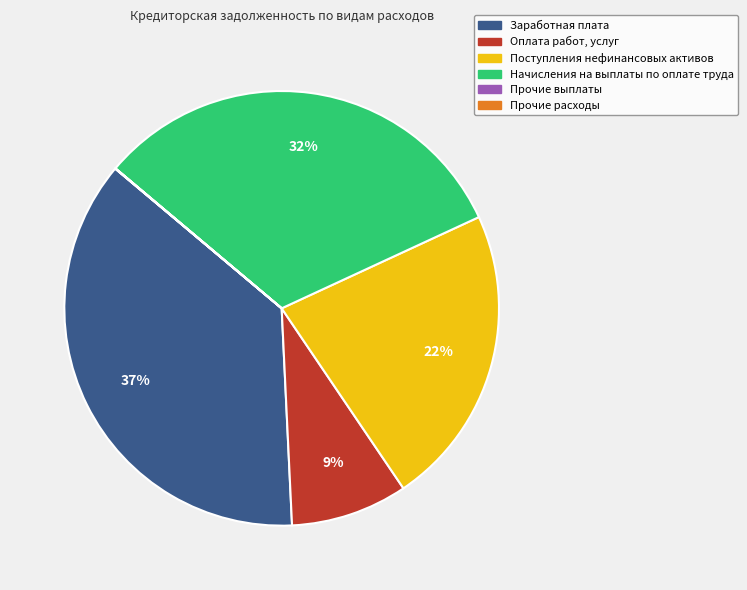

Which slice is the largest?

Заработная плата